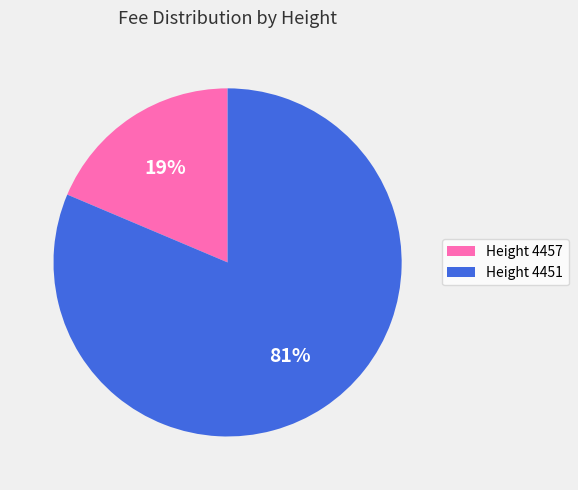

Which has a higher value, Height 4457 or Height 4451?

Height 4451